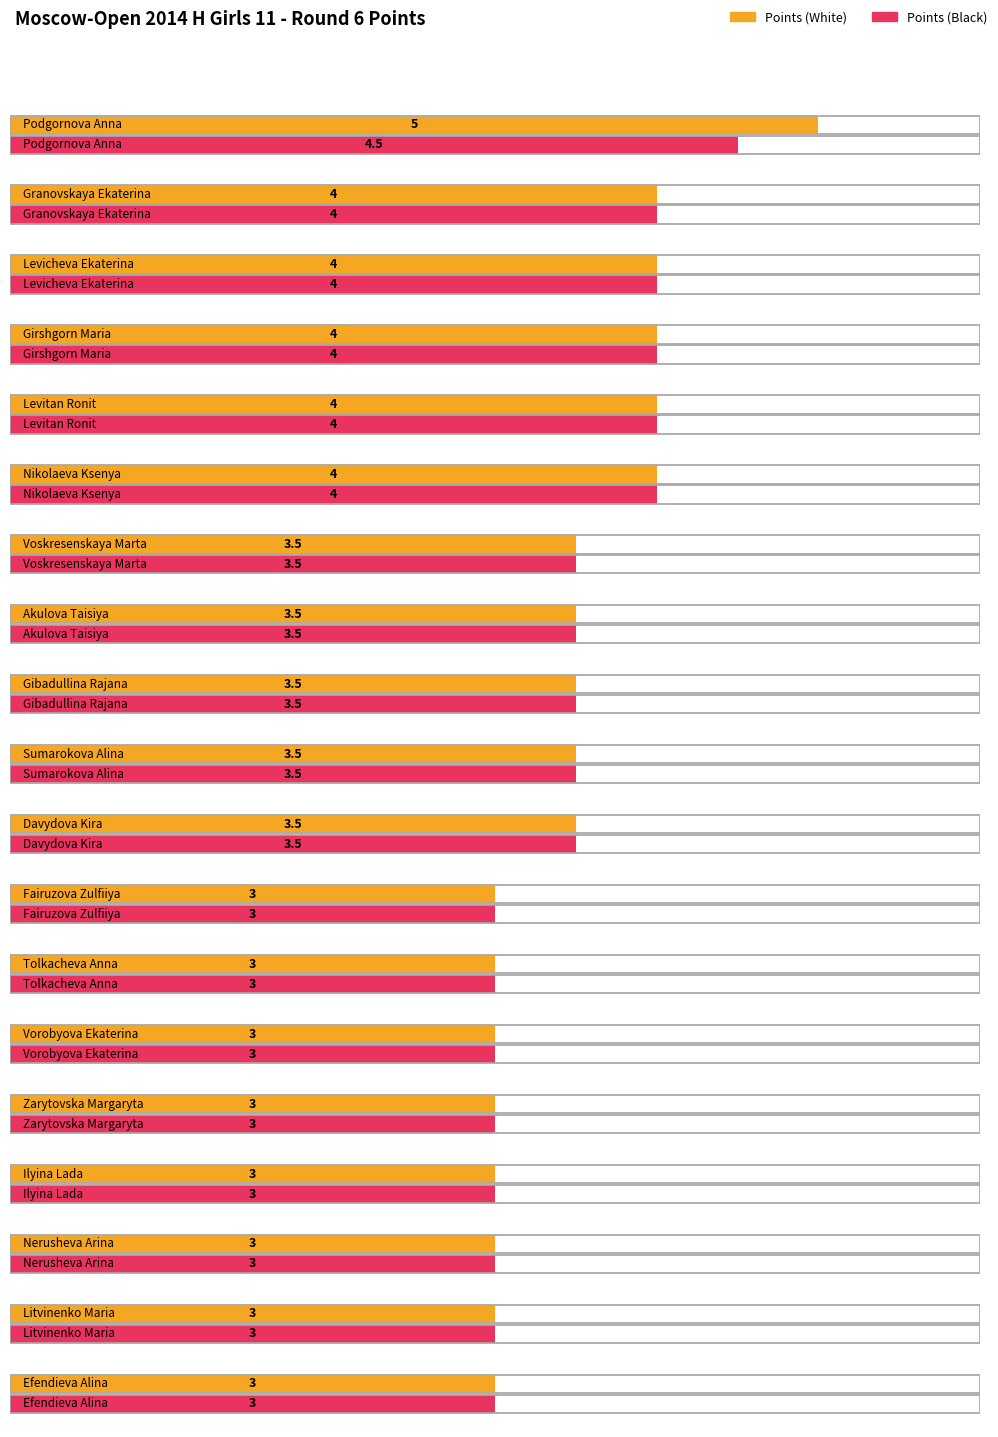

How many categories are shown in the chart?

19